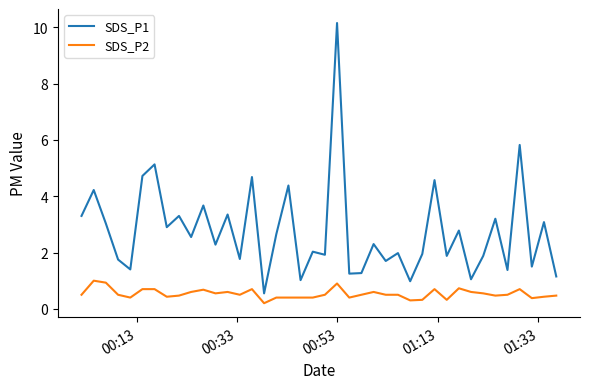

What is the difference between the second highest and second lowest values in the SDS_P2 series?

0.6